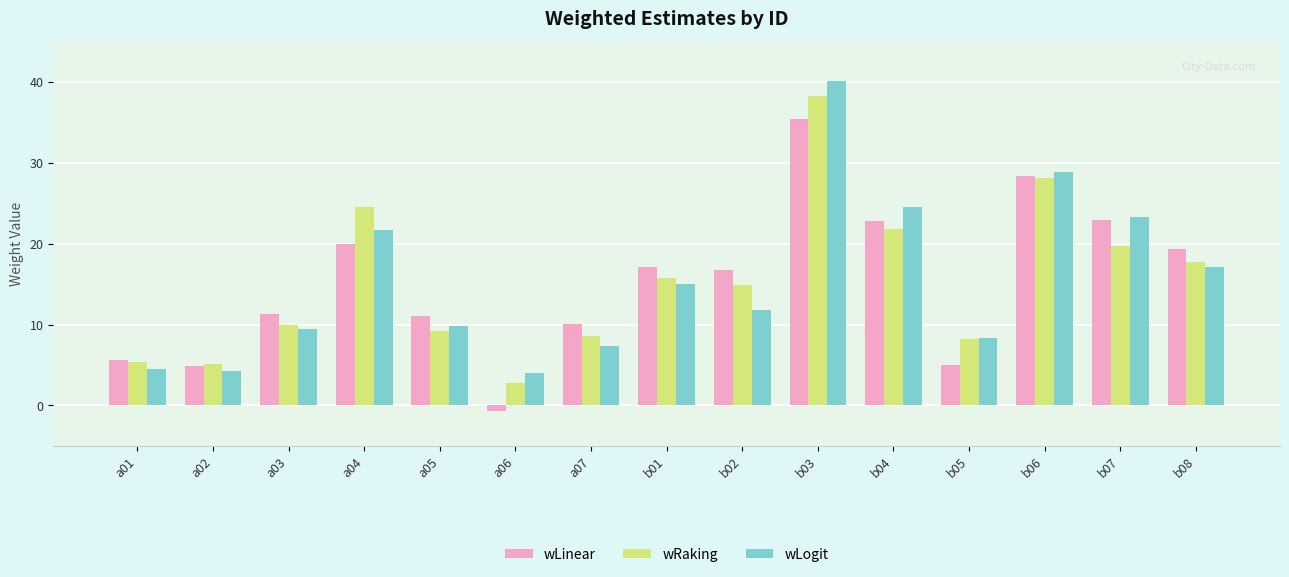

At how many categories does at least one series exceed 13?

8